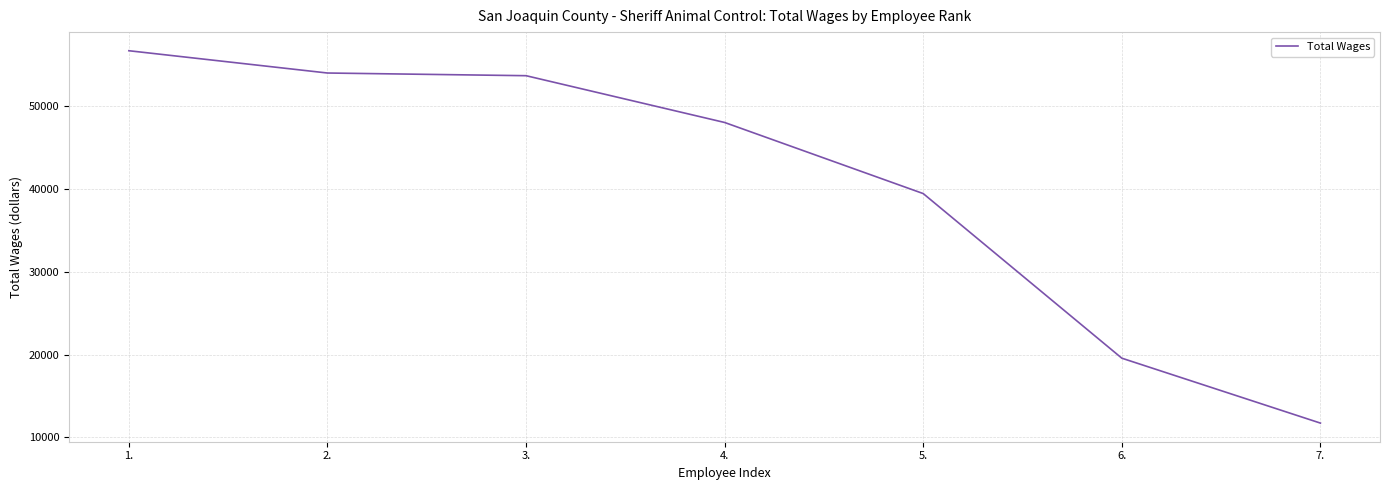

Where is the data nearest to the value 34232?

5.